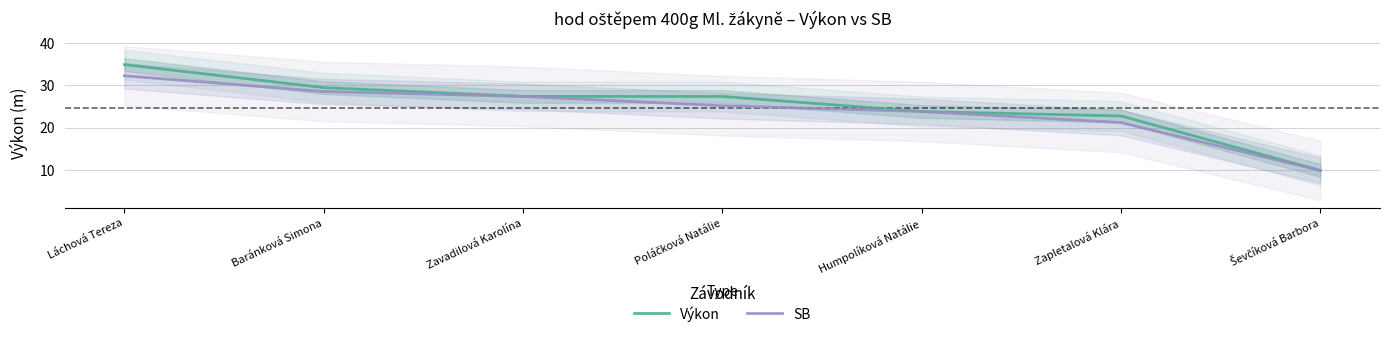

True or false: Výkon and SB cross at least once.

False